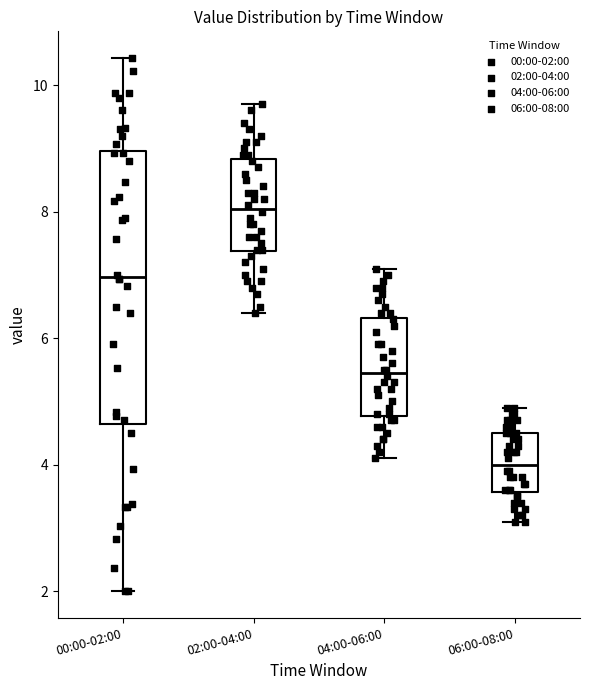

Reading left to right, read every box against the y-axis: the position of its median line, the range the box covers, and the ends of its whiskers. The values are not printed on the chart, so give them approximately, as read against the axis.

00:00-02:00: median 7.0, box 4.6 to 9.0, whiskers 2.0 to 10.4
02:00-04:00: median 8.0, box 7.4 to 8.8, whiskers 6.4 to 9.8
04:00-06:00: median 5.4, box 4.8 to 6.4, whiskers 4.2 to 7.2
06:00-08:00: median 4.0, box 3.6 to 4.6, whiskers 3.2 to 5.0